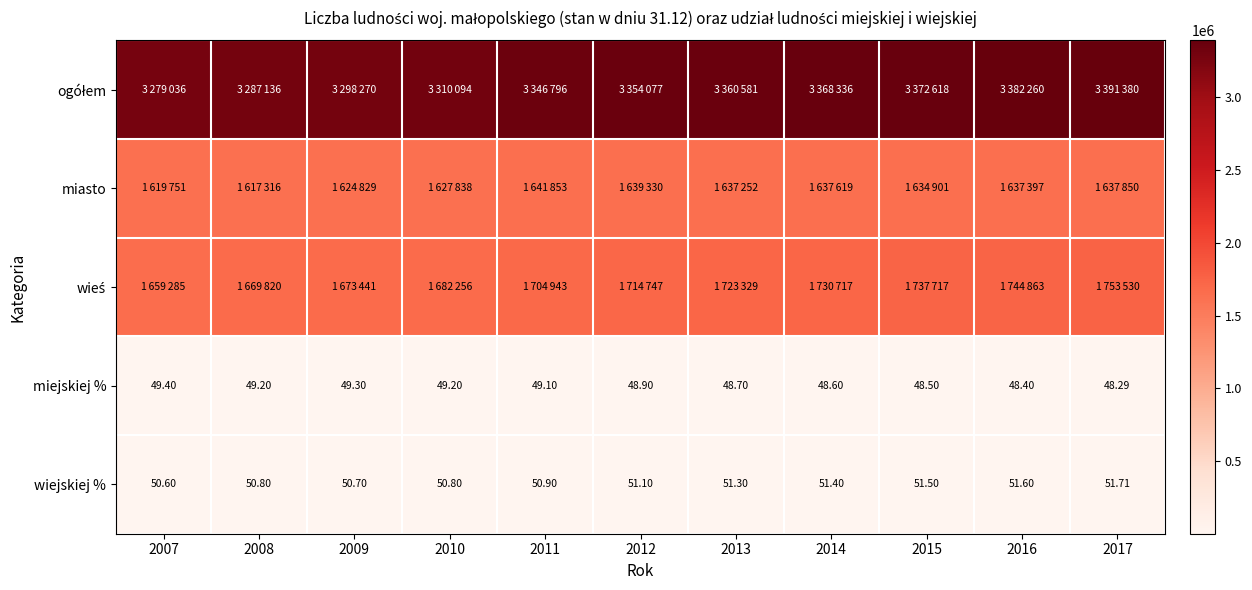

Which category has the highest value in the wiejskiej % series?

2017